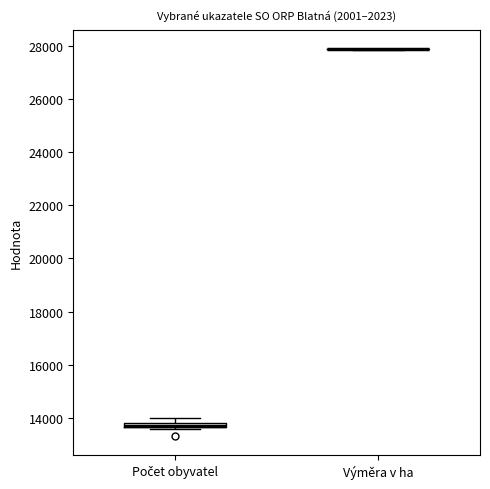

Where is the upper edge of the box for Počet obyvatel on the y-axis? The values are not printed on the chart, so give them approximately, as read against the axis.

13800